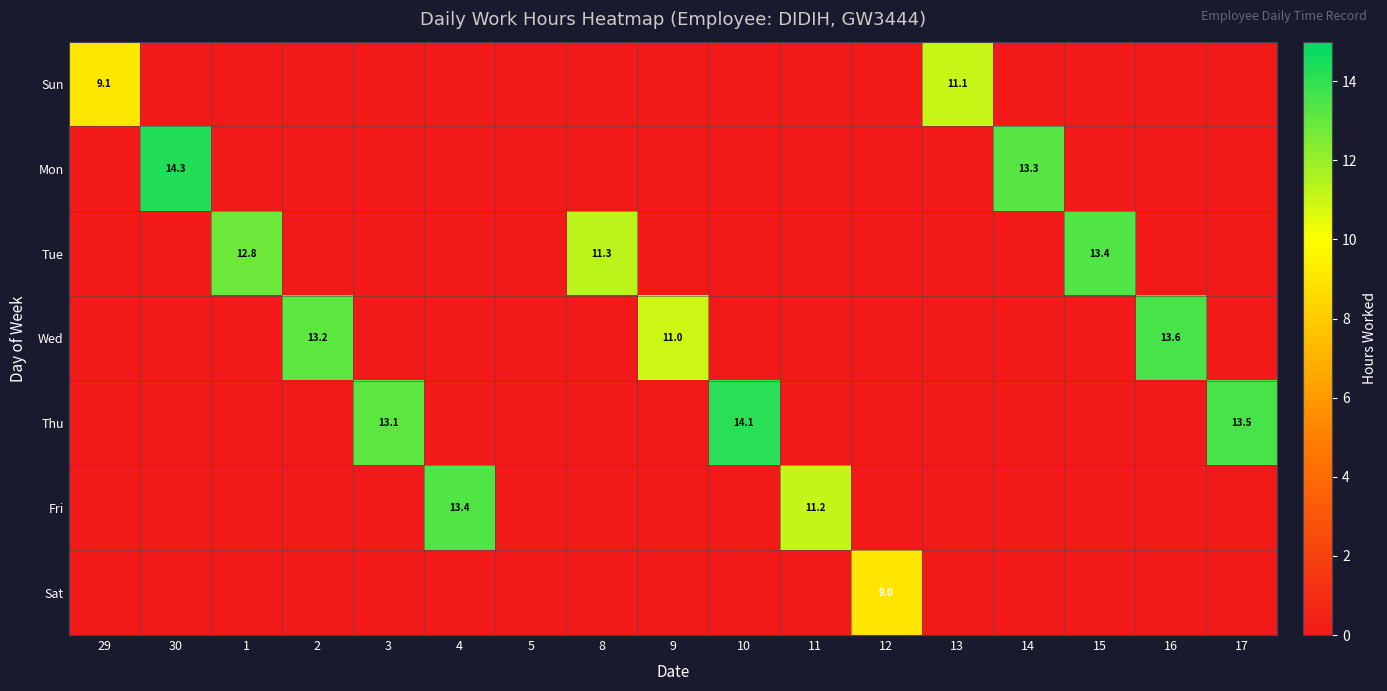

The Fri series shows 6.2 at 11. True or false?

False